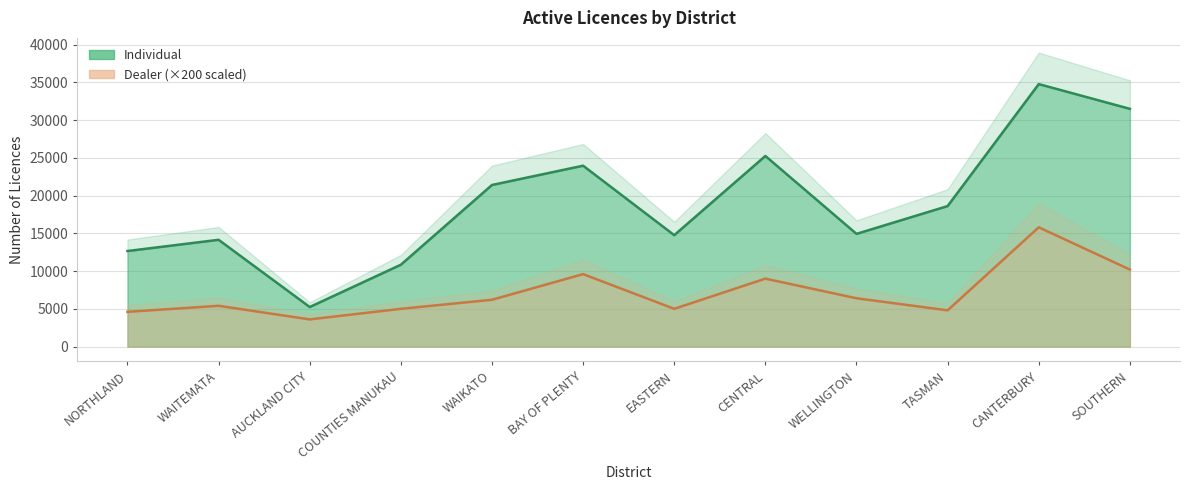

What is the spread (max minus min) of values at EASTERN?

9759